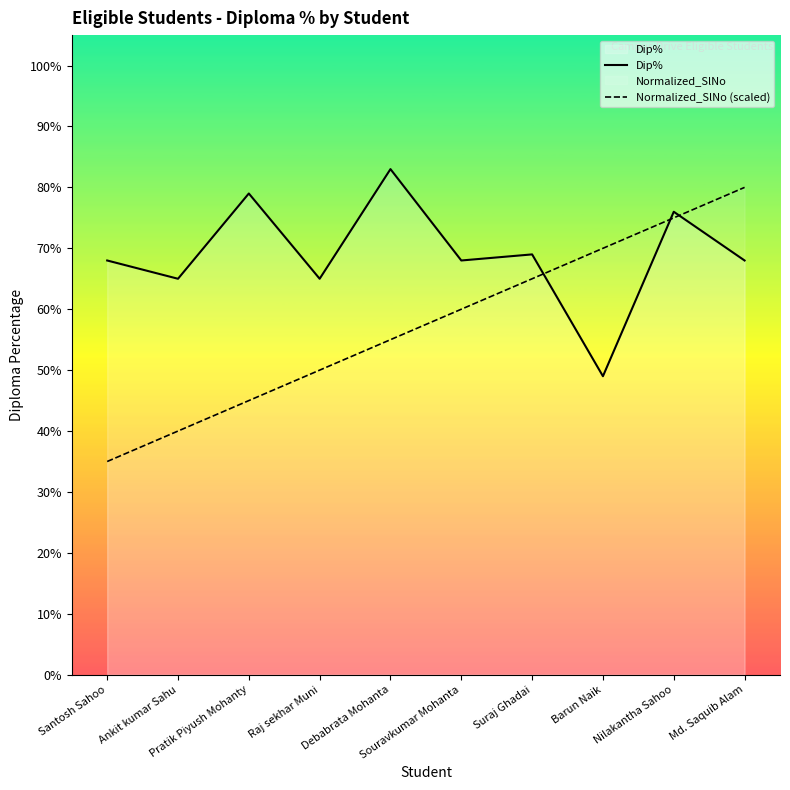

Rank the series at Md. Saquib Alam from highest to lowest value.

Normalized_SlNo (scaled), Dip%